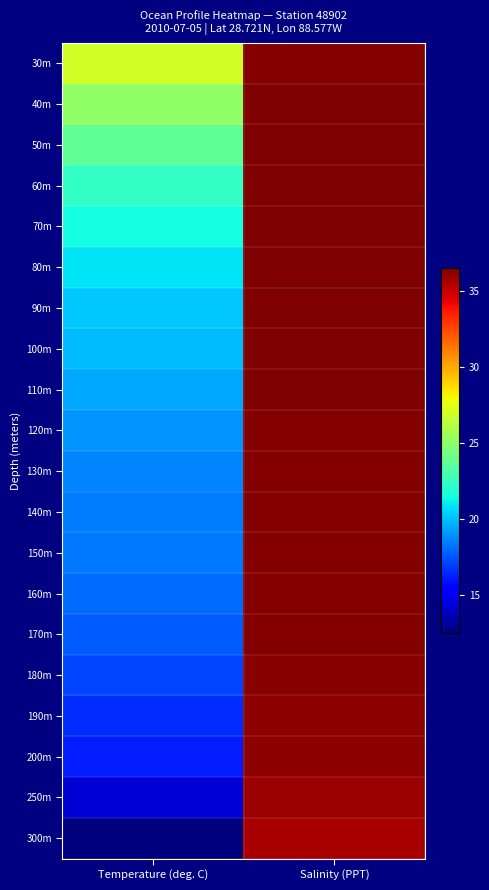

At which category is the sum across all series the highest?

Salinity (PPT)